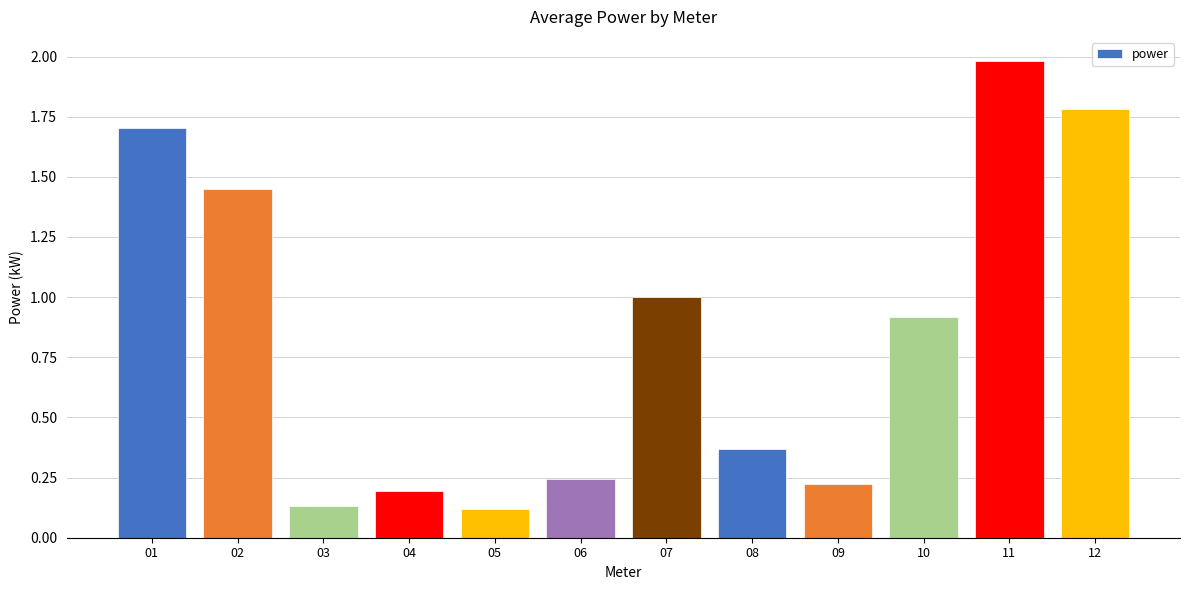

At which category does the chart reach its peak across all series?

11